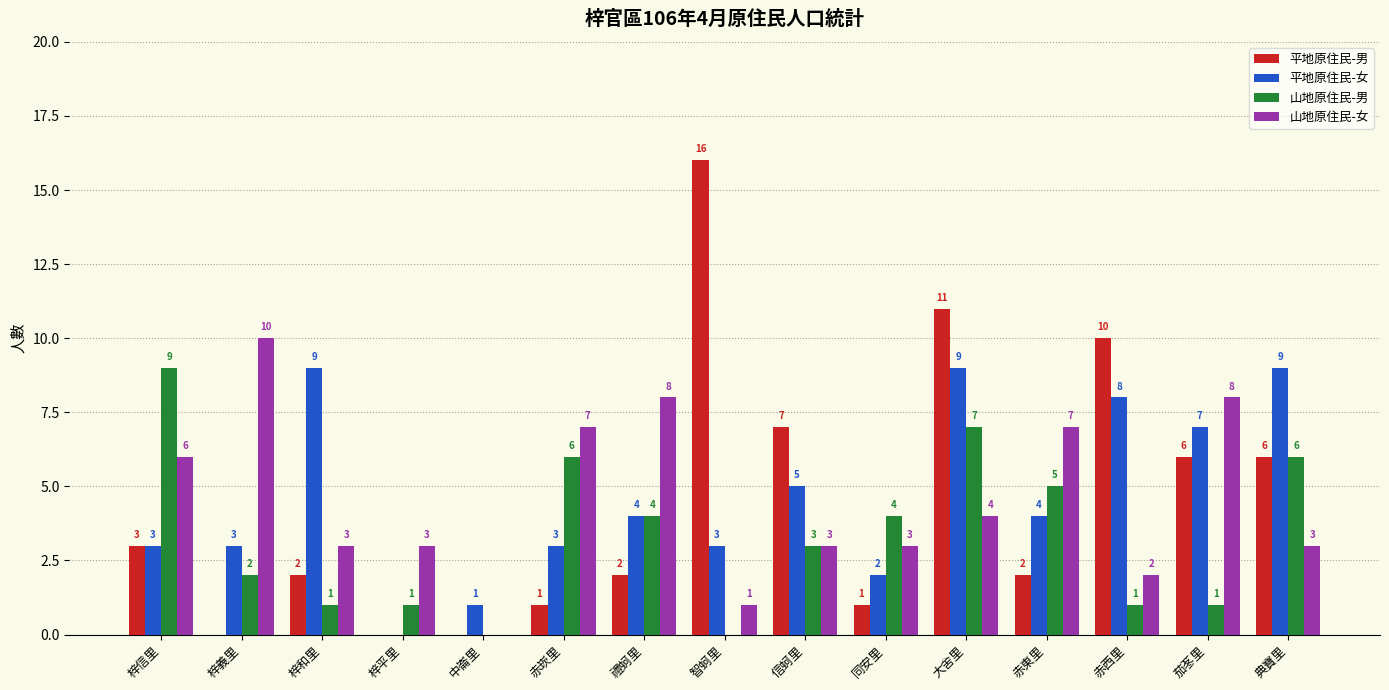

Which category has the highest value across all series?

智蚵里